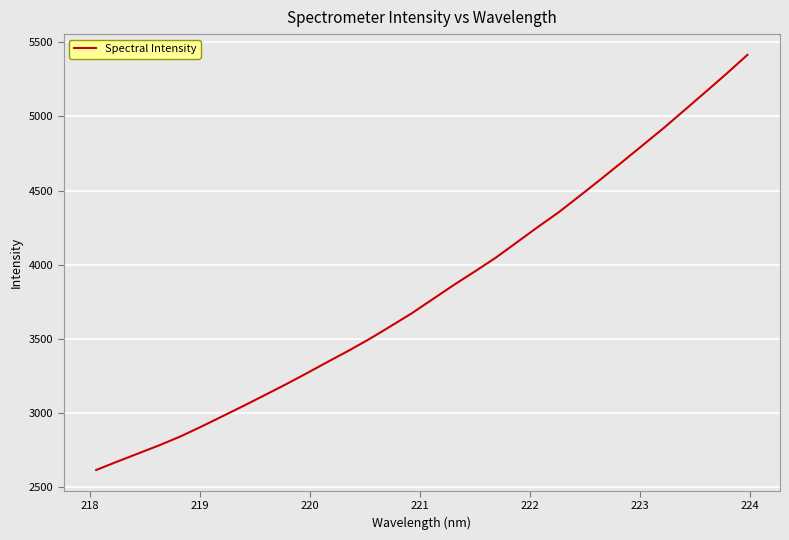

What is the minimum value shown in the chart?

2613.1